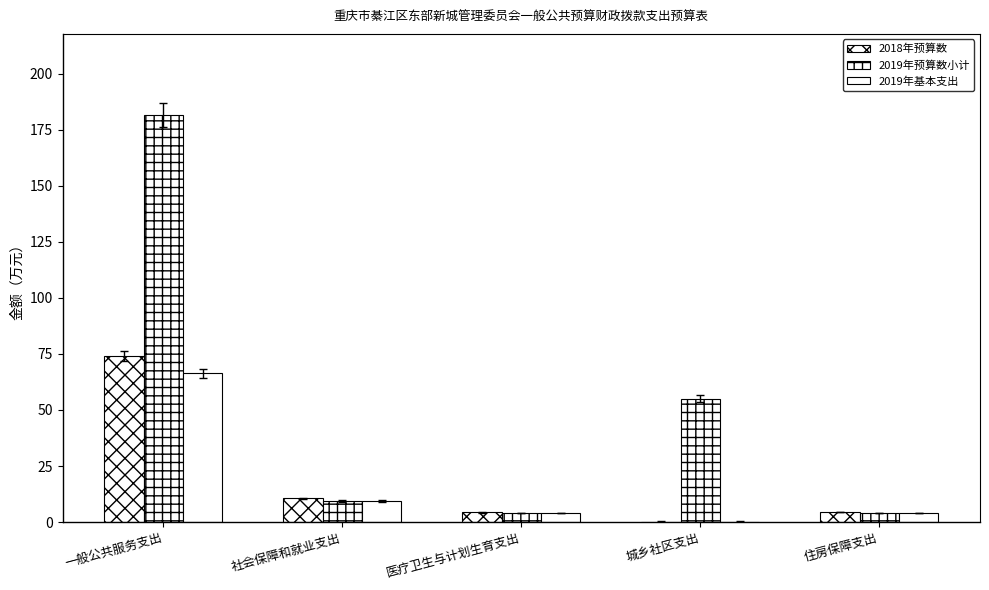

The value of 2019年基本支出 at 一般公共服务支出 is 66.4. True or false?

True